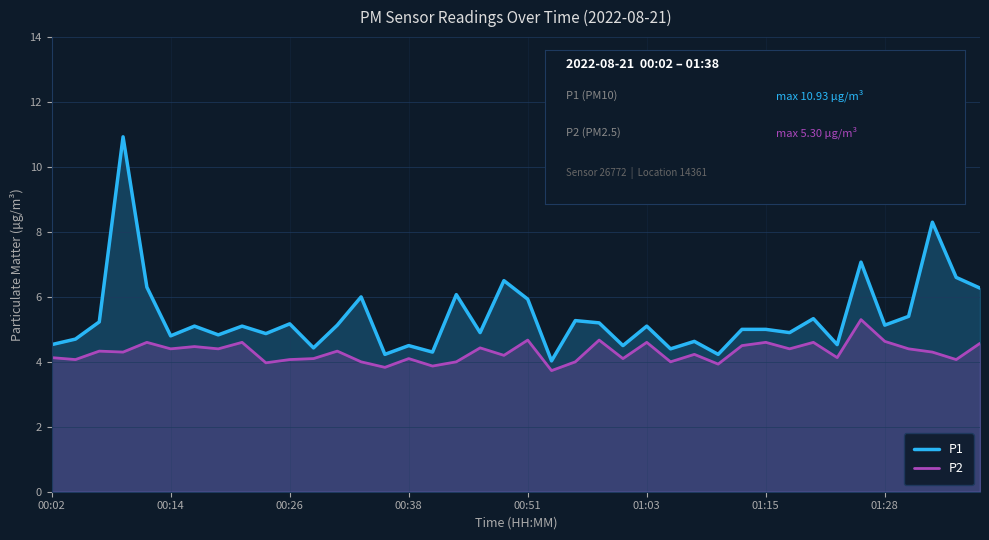

List the series in order of their peak value, highest first.

P1, P2